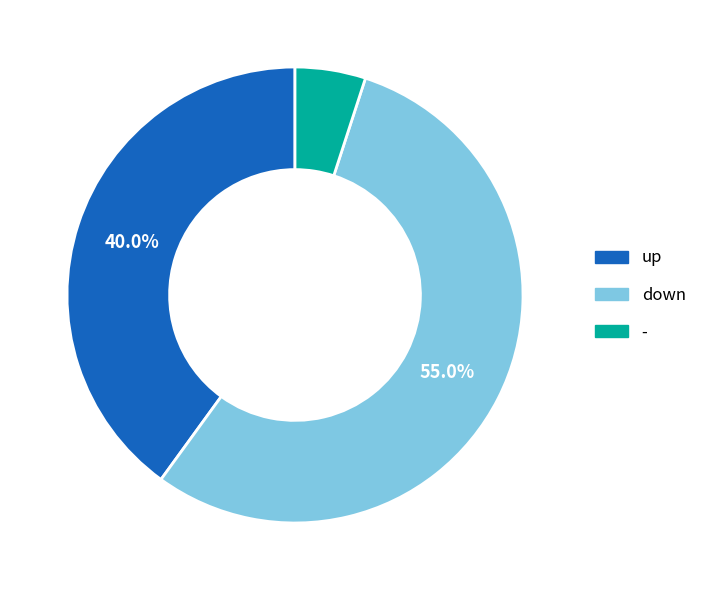

To the nearest percent, what portion does down represent?

55%